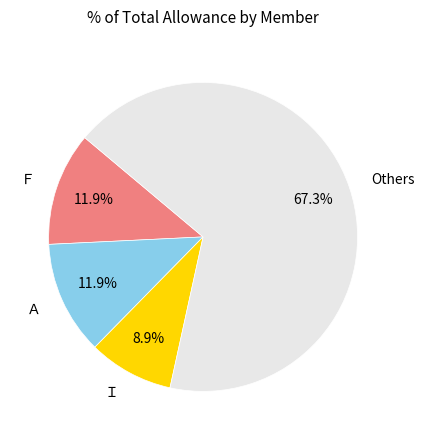

Is the sum of Ｉ and Others greater than half?

Yes